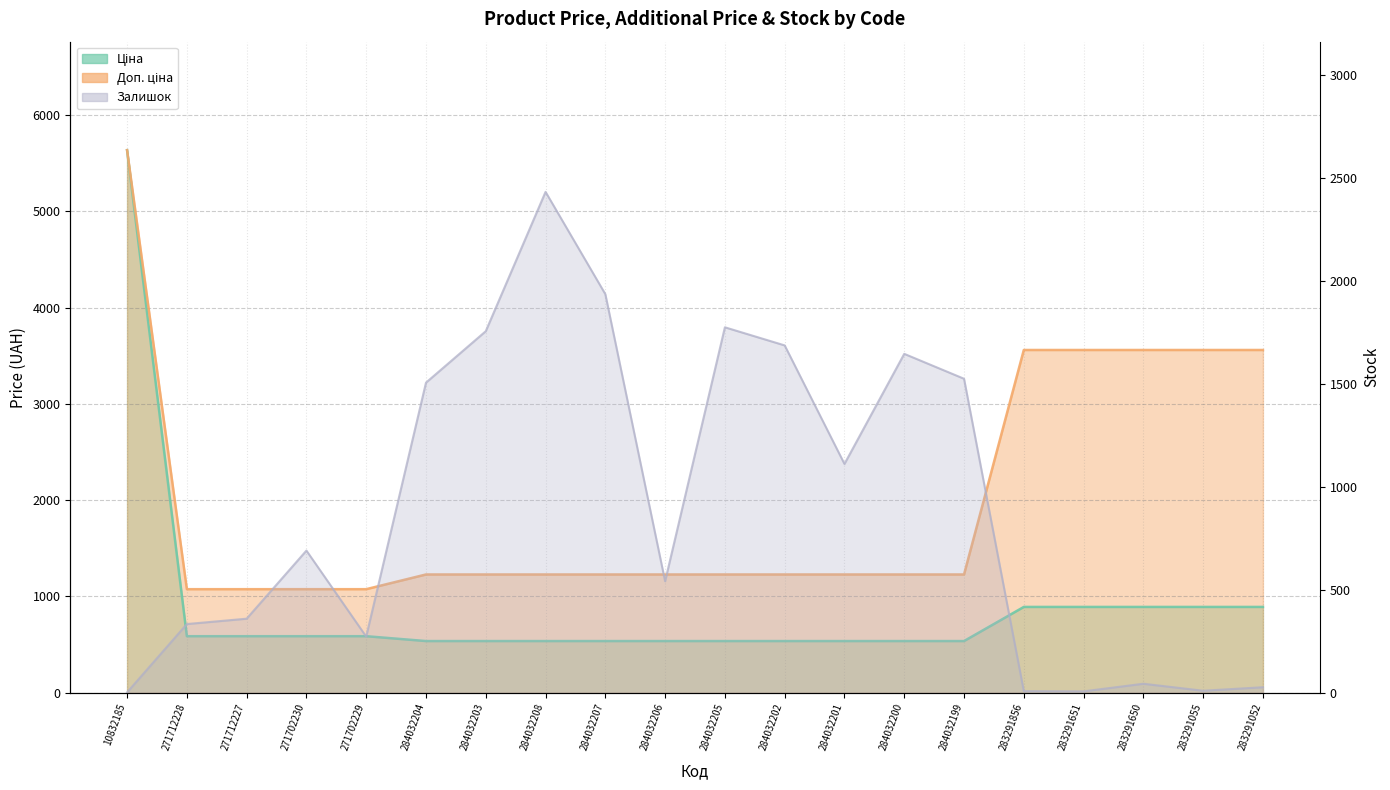

Rank the series by their maximum value, from highest to lowest.

Ціна, Доп. ціна, Залишок